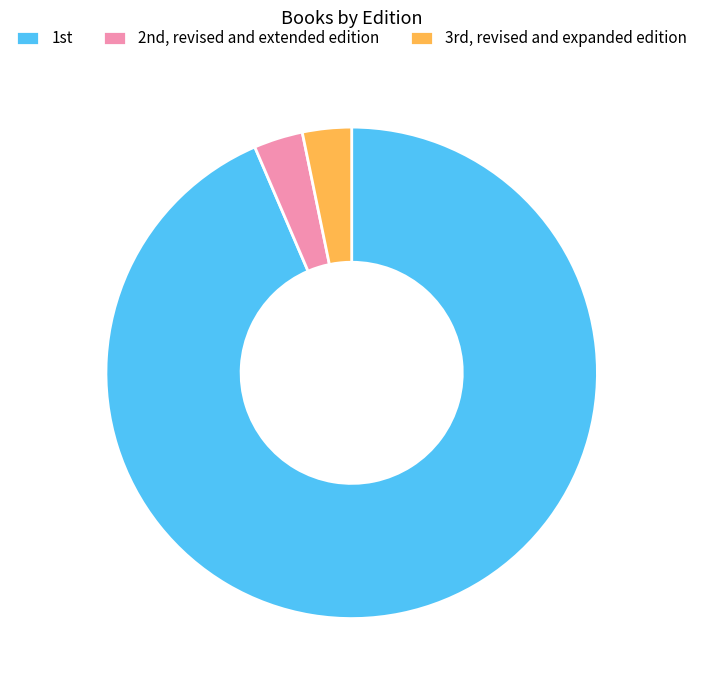

Which slice is the largest?

1st